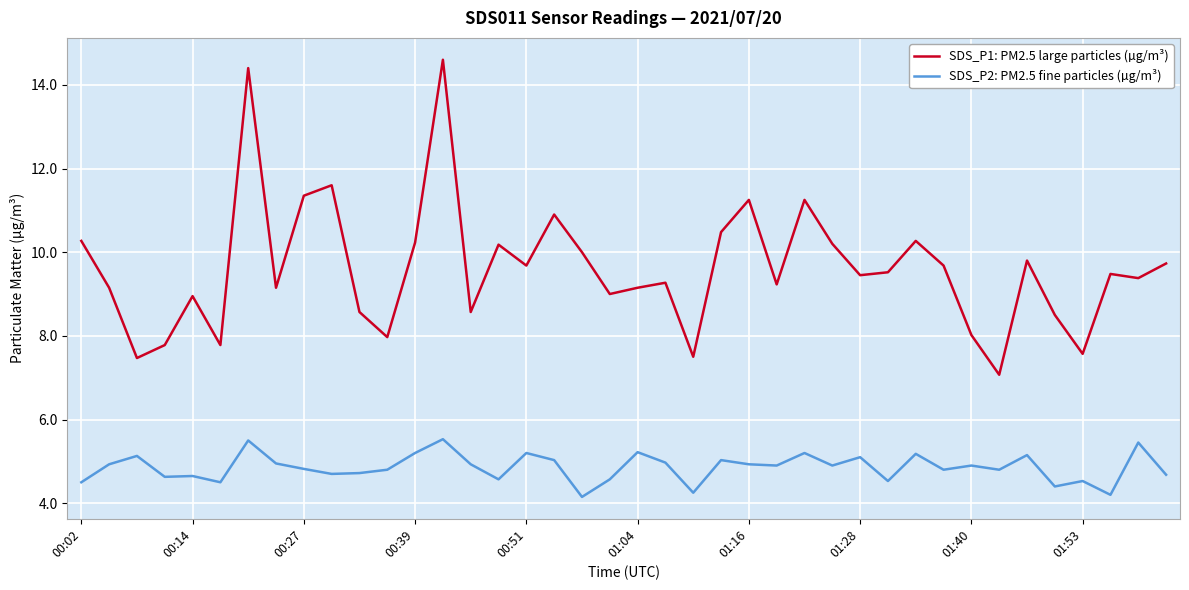

Which series has the largest total across all categories?

SDS_P1: PM2.5 large particles (µg/m³)